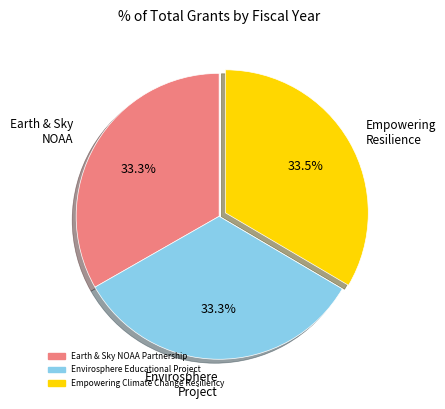

Is there a majority slice in this chart?

No